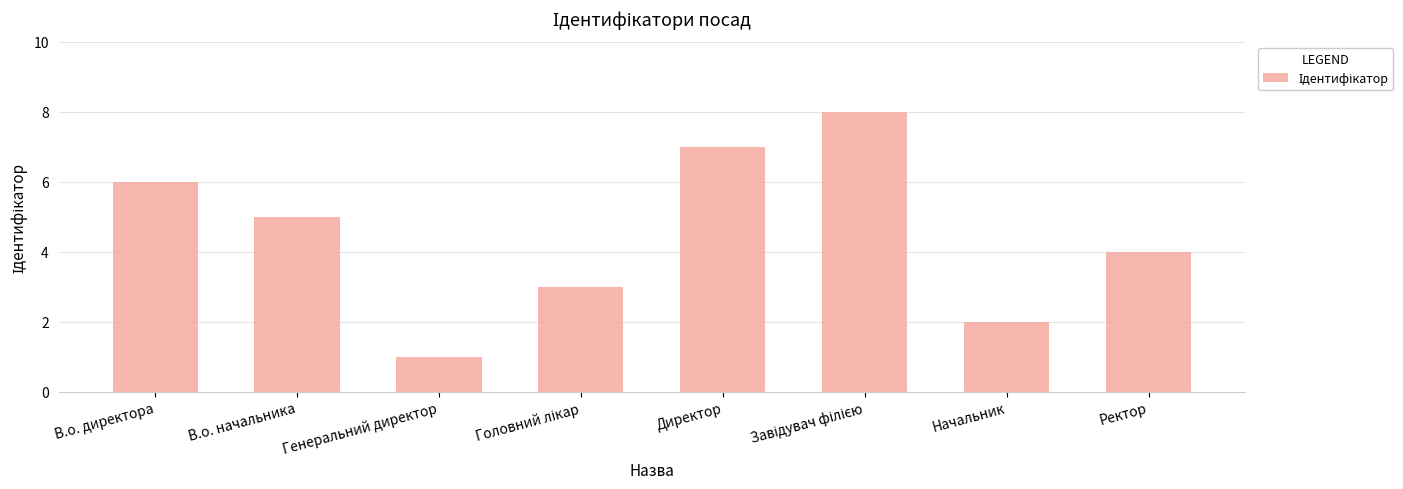

How many values are below 5?

4